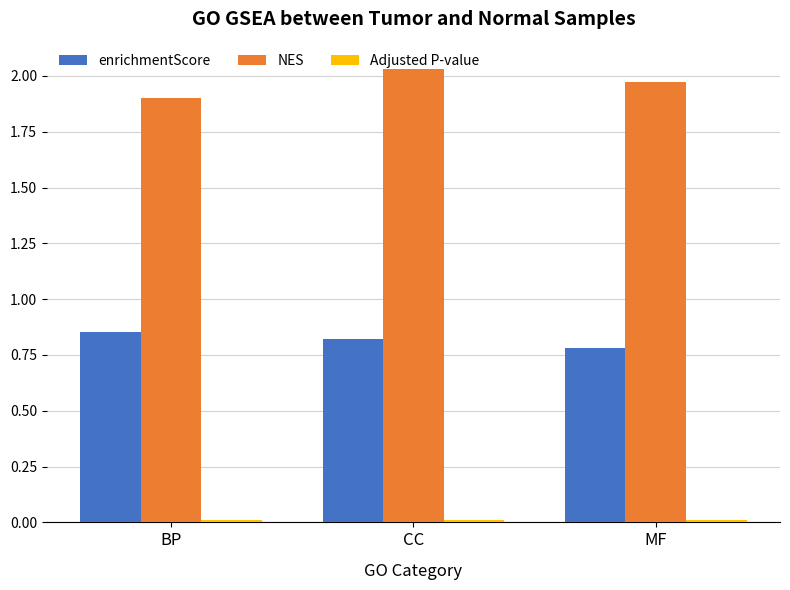

What is the lowest value of the NES series?

1.9